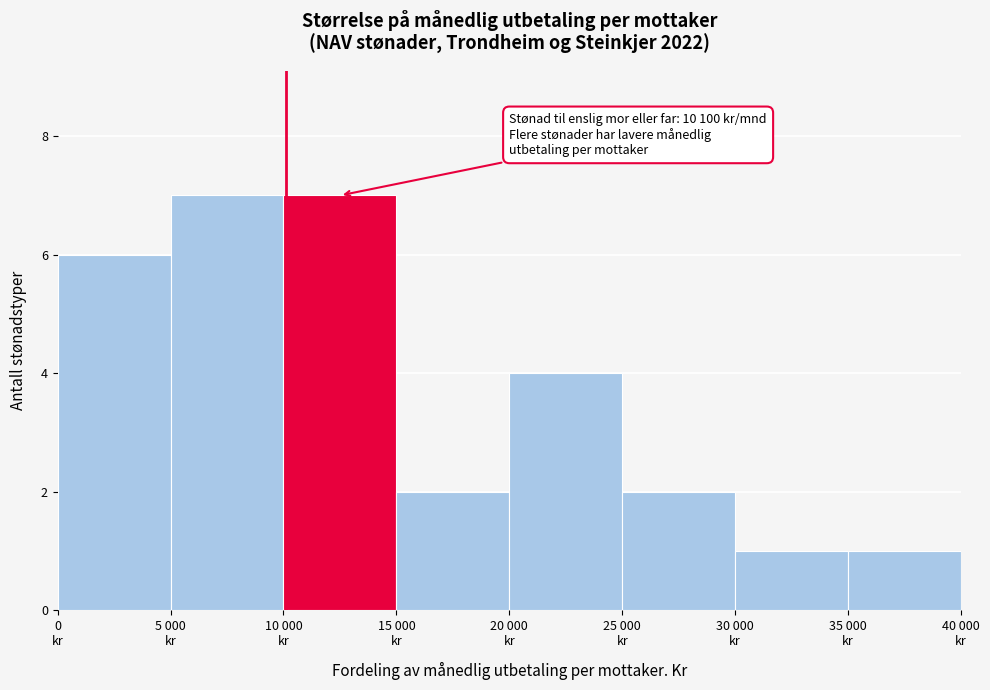

Reading left to right, list all the values displayed in this chart.

6	7	7	2	4	2	1	1